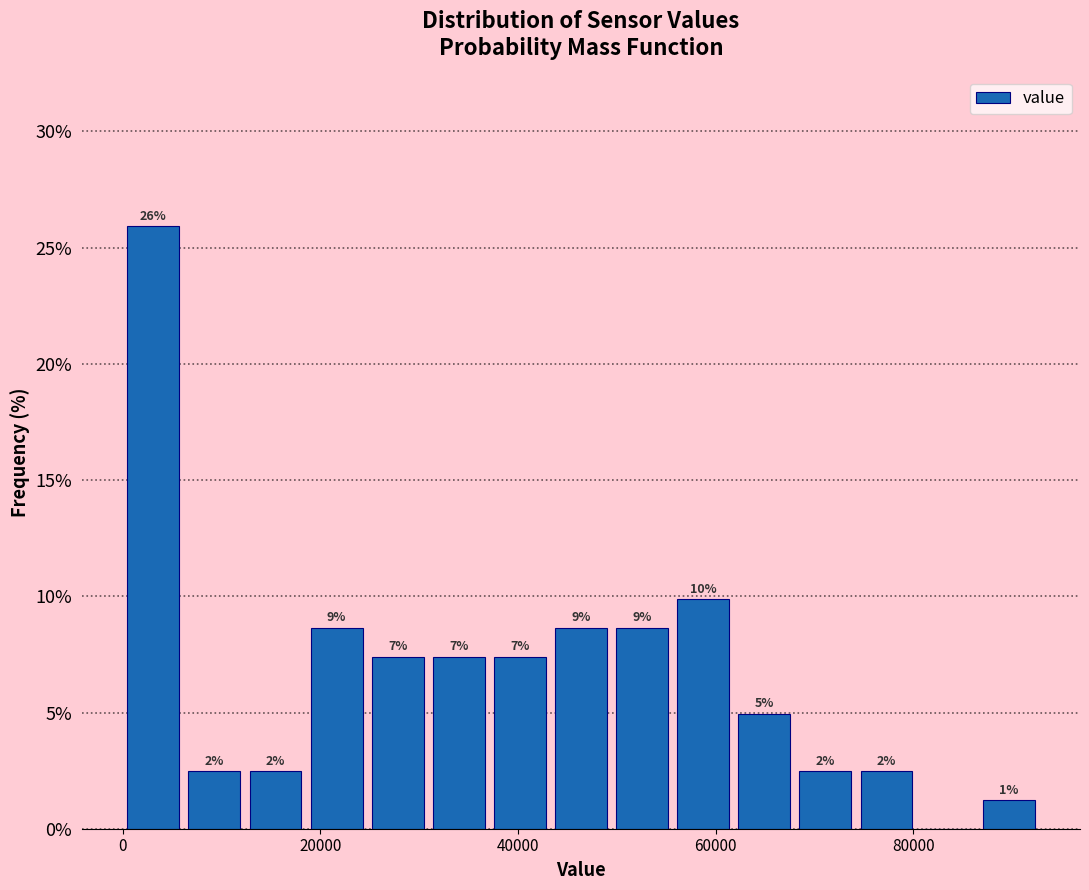

Read against the x-axis, roughly where is the centre of the tallest bar?

4000